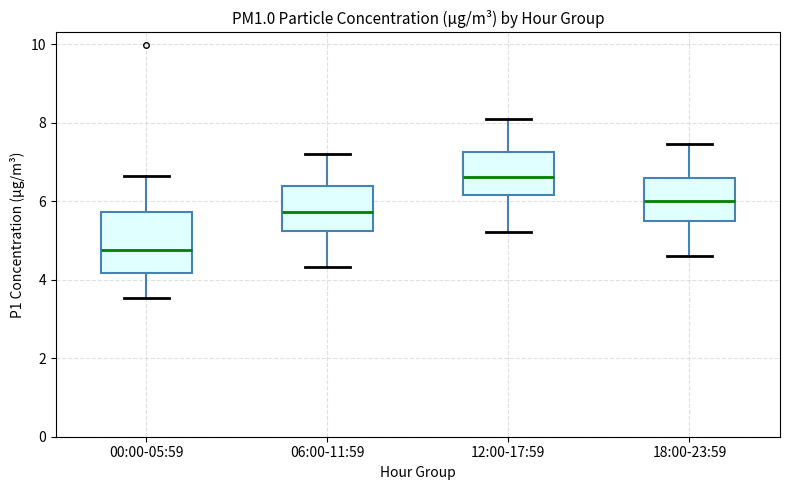

Where does the upper whisker of the box for 12:00-17:59 end on the y-axis? The values are not printed on the chart, so give them approximately, as read against the axis.

8.2